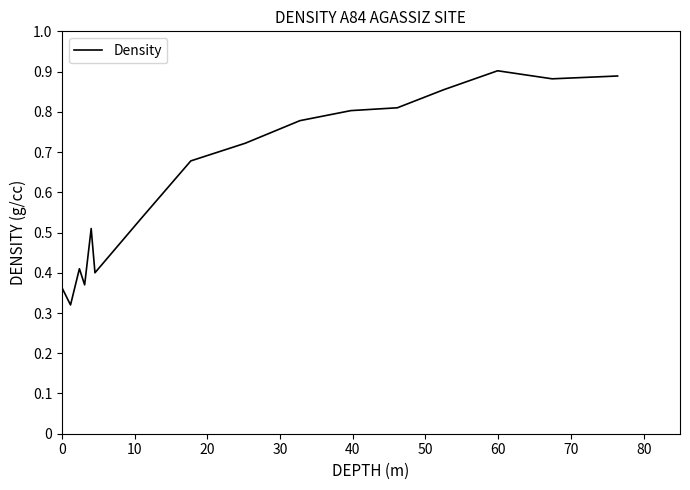

What is the difference between the maximum and minimum values?

0.6